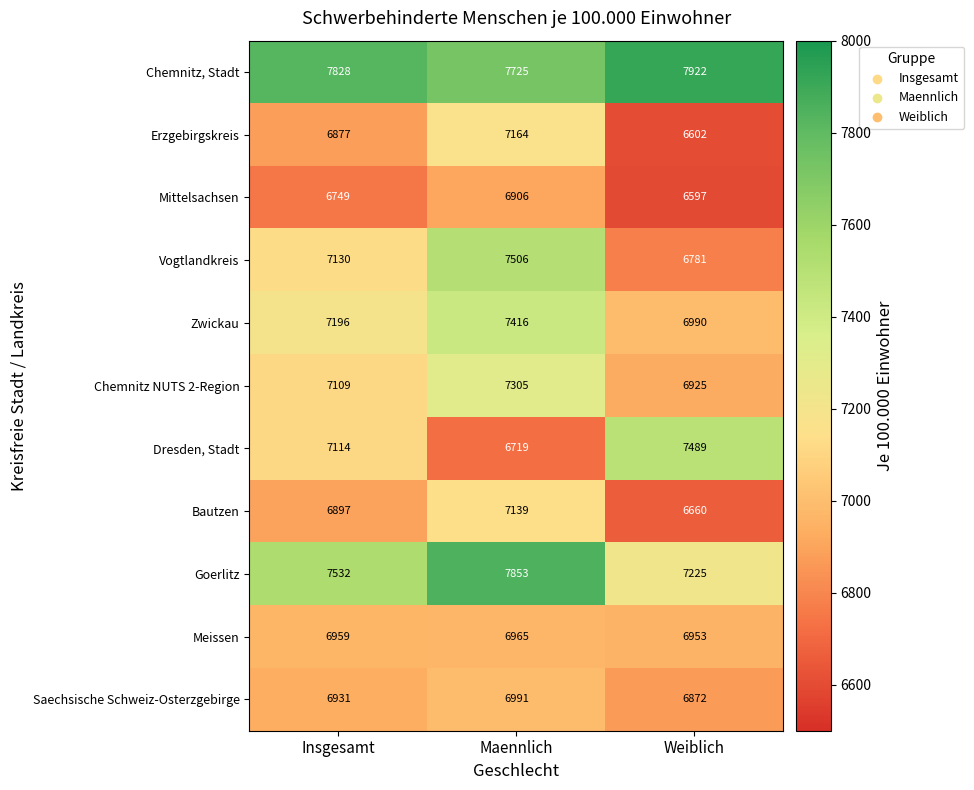

What value does the Bautzen series have at Weiblich?

6660